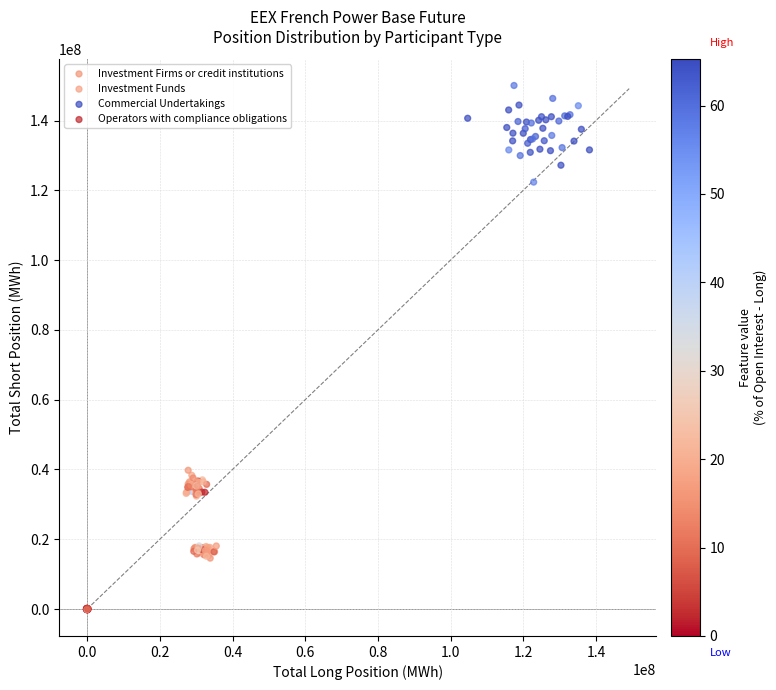

Which series reaches the minimum Y coordinate?

Operators with compliance obligations